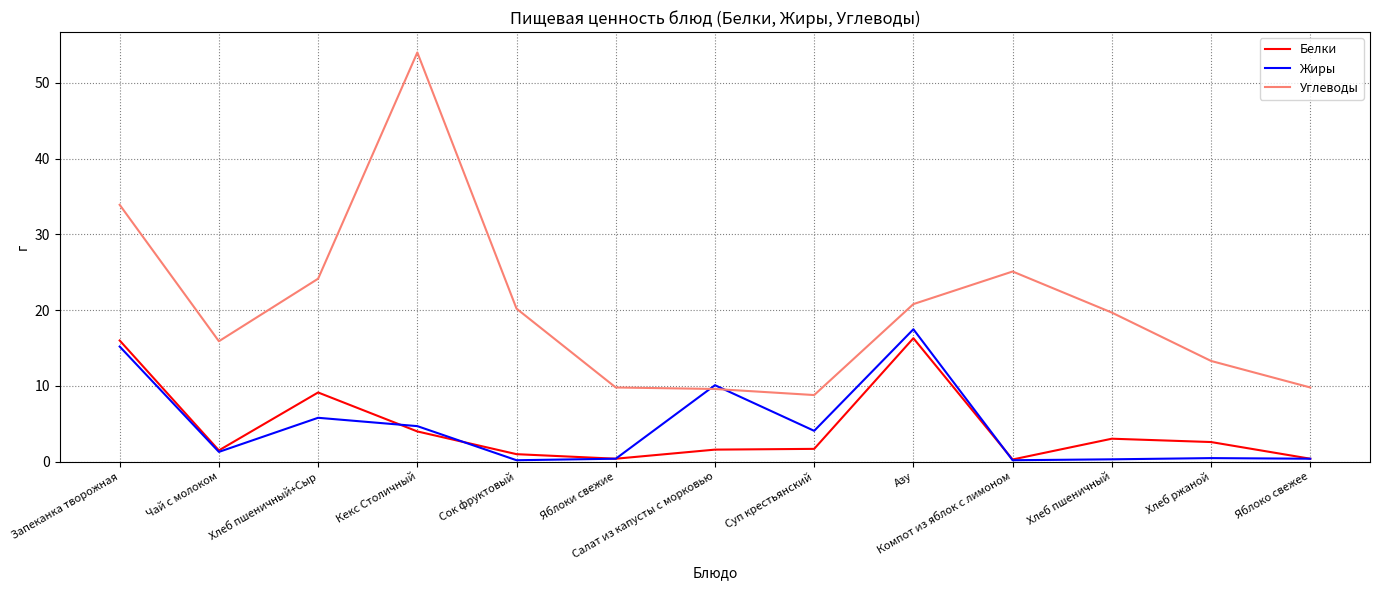

Between Азу and Яблоко свежее, which series saw the biggest shift?

Жиры